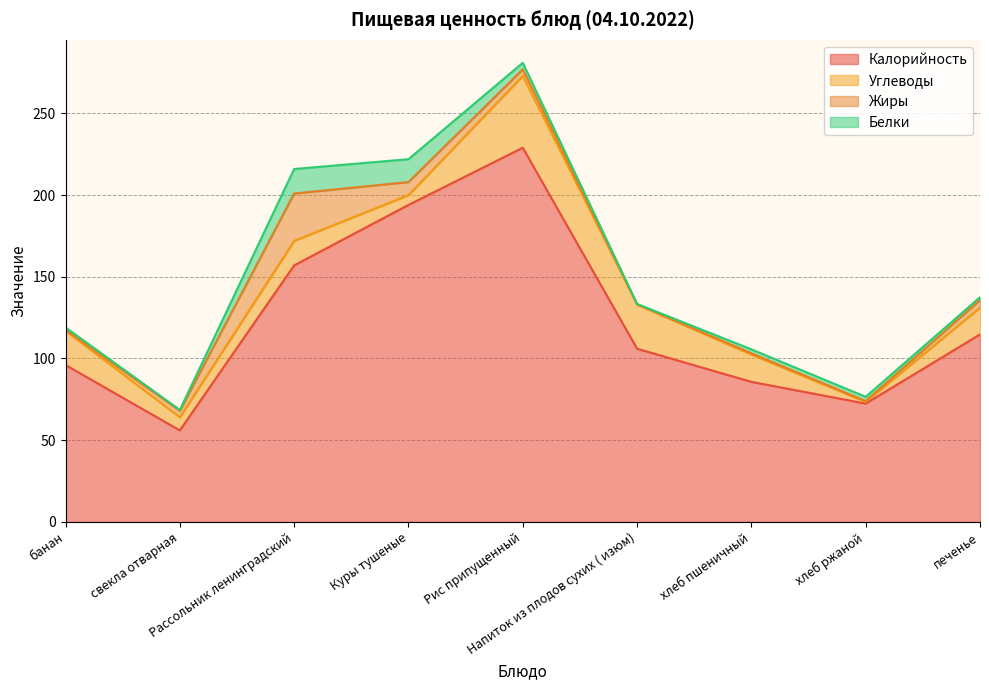

Between печенье and хлеб ржаной, which is larger?

печенье